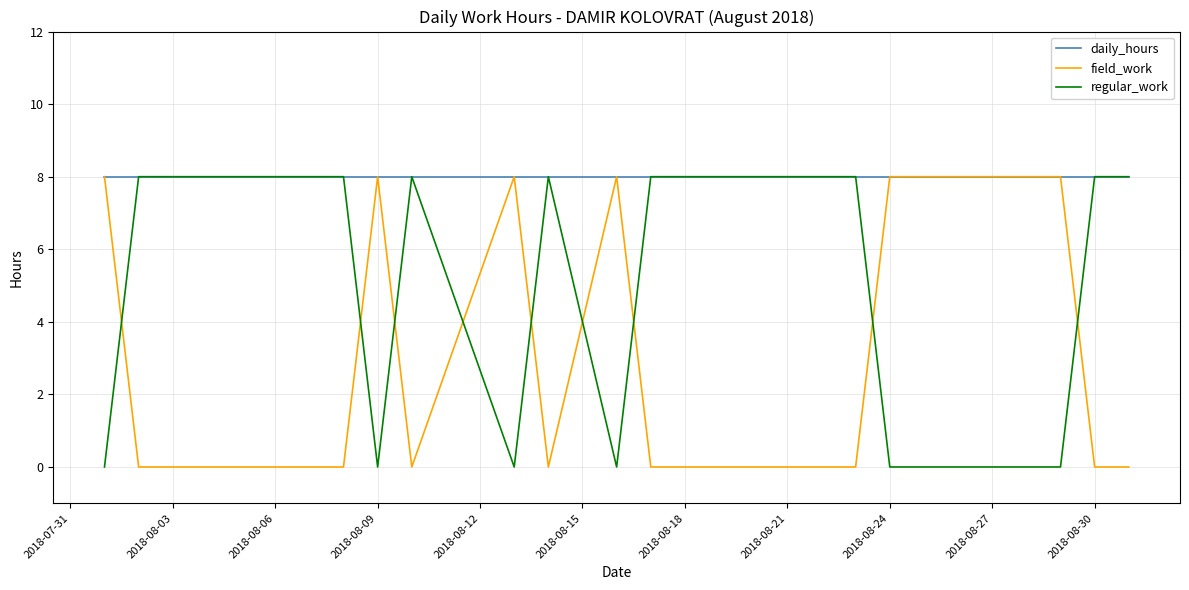

What are all the series names shown in the legend?

daily_hours, field_work, regular_work